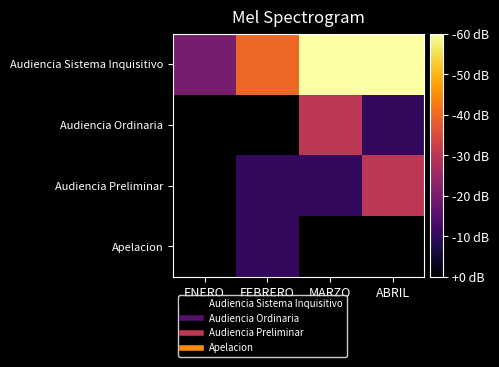

Which series has the largest total across all categories?

Audiencia Sistema Inquisitivo